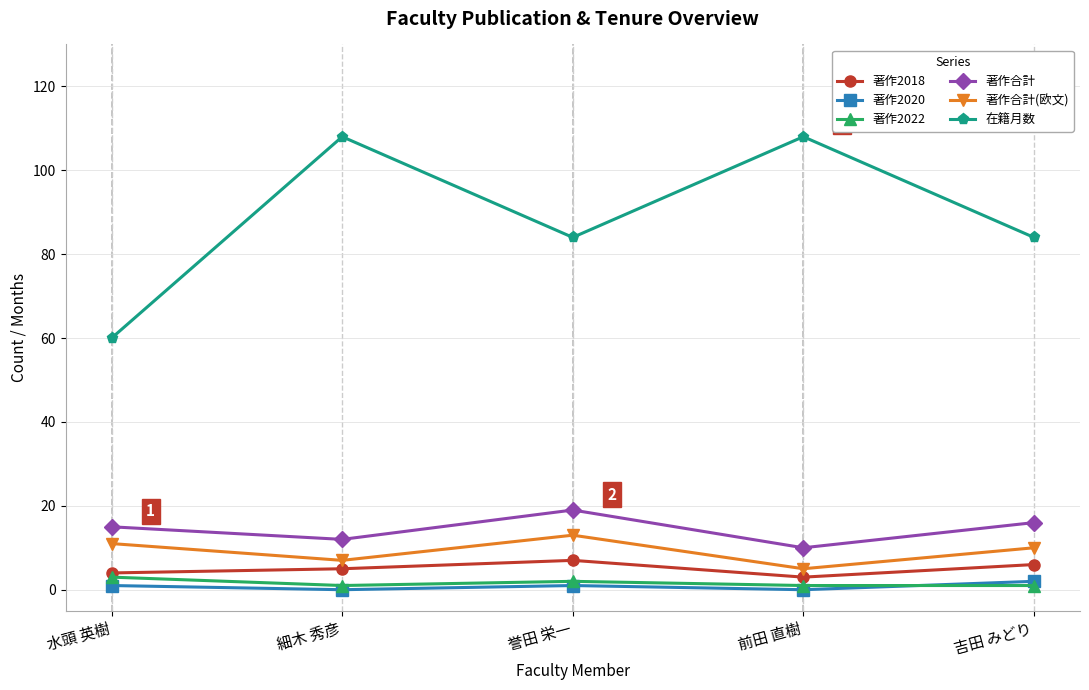

Reading right to left, what are all the values shown in this chart?

著作2018: 吉田 みどり=6	前田 直樹=3	誉田 栄一=7	細木 秀彦=5	水頭 英樹=4
著作2020: 吉田 みどり=2	前田 直樹=0	誉田 栄一=1	細木 秀彦=0	水頭 英樹=1
著作2022: 吉田 みどり=1	前田 直樹=1	誉田 栄一=2	細木 秀彦=1	水頭 英樹=3
著作合計: 吉田 みどり=16	前田 直樹=10	誉田 栄一=19	細木 秀彦=12	水頭 英樹=15
著作合計(欧文): 吉田 みどり=10	前田 直樹=5	誉田 栄一=13	細木 秀彦=7	水頭 英樹=11
在籍月数: 吉田 みどり=84	前田 直樹=108	誉田 栄一=84	細木 秀彦=108	水頭 英樹=60